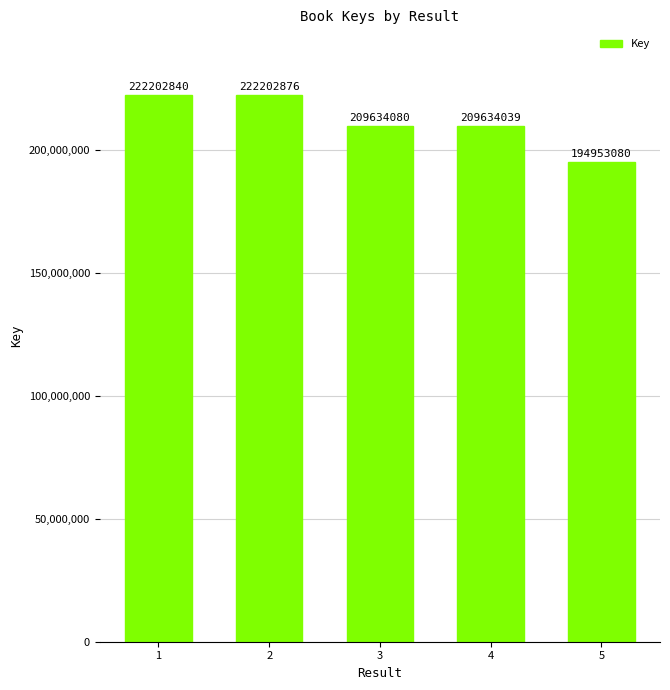

List the labels in order of value, smallest first.

5, 4, 3, 1, 2